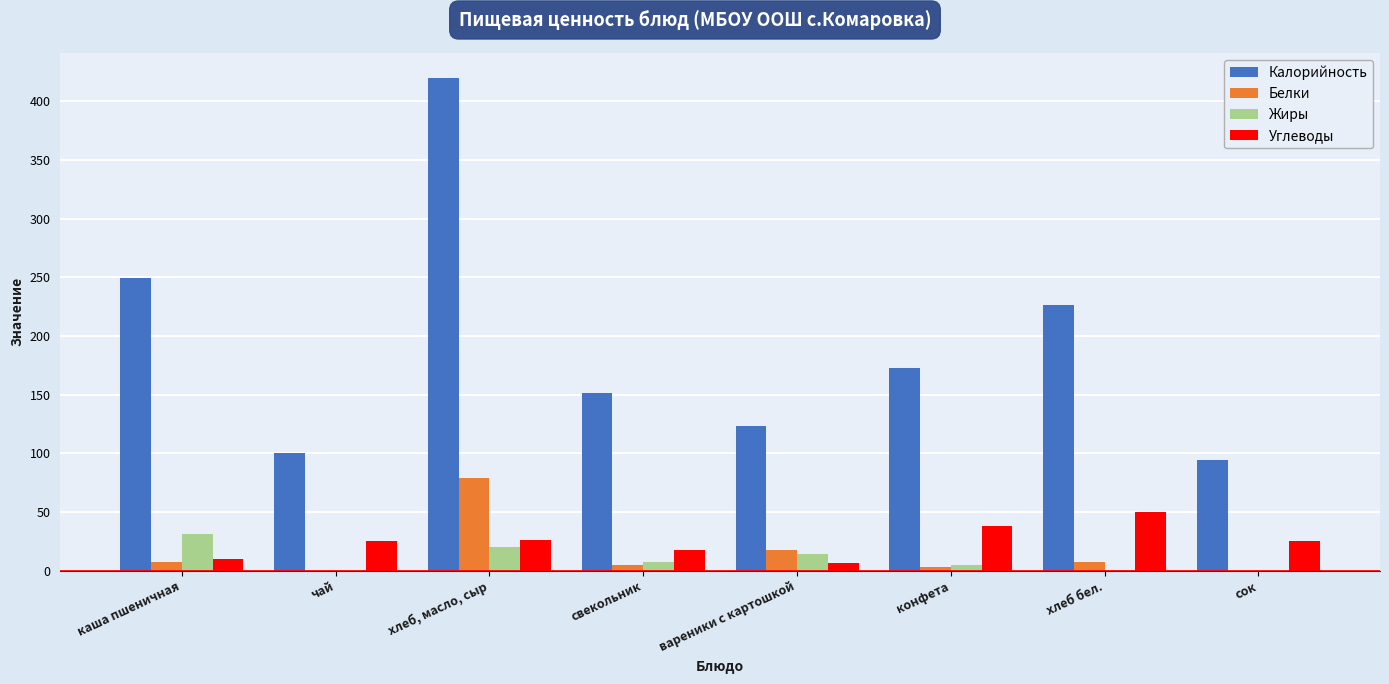

Which series changed the most between конфета and хлеб бел.?

Калорийность